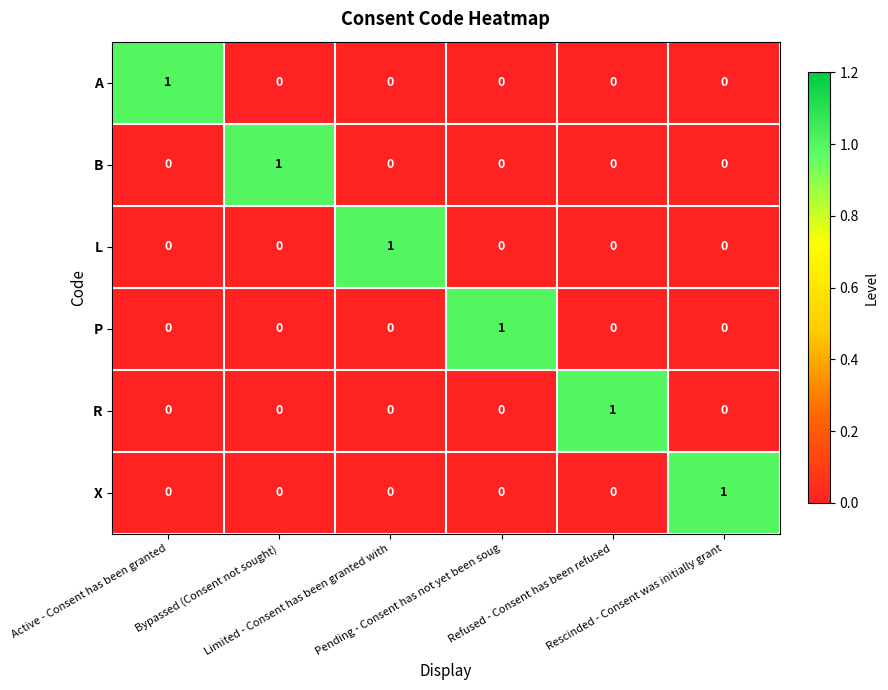

How many X values are between 0 and 1?

6